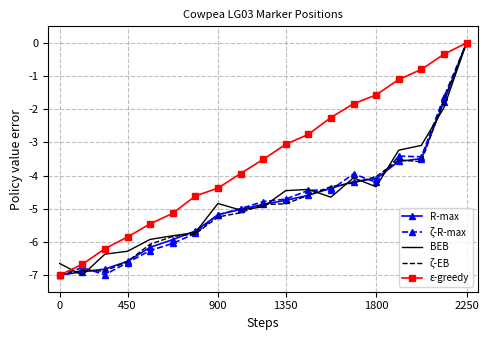

What are all the series names shown in the legend?

R-max, ζ-R-max, BEB, ζ-EB, ε-greedy